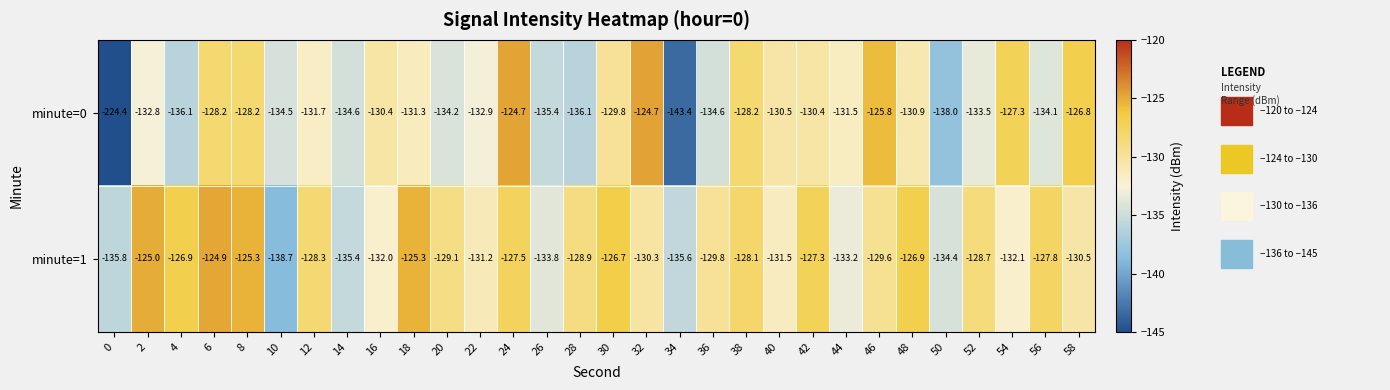

What is the difference between the second highest and minimum values in the minute=1 series?

13.7